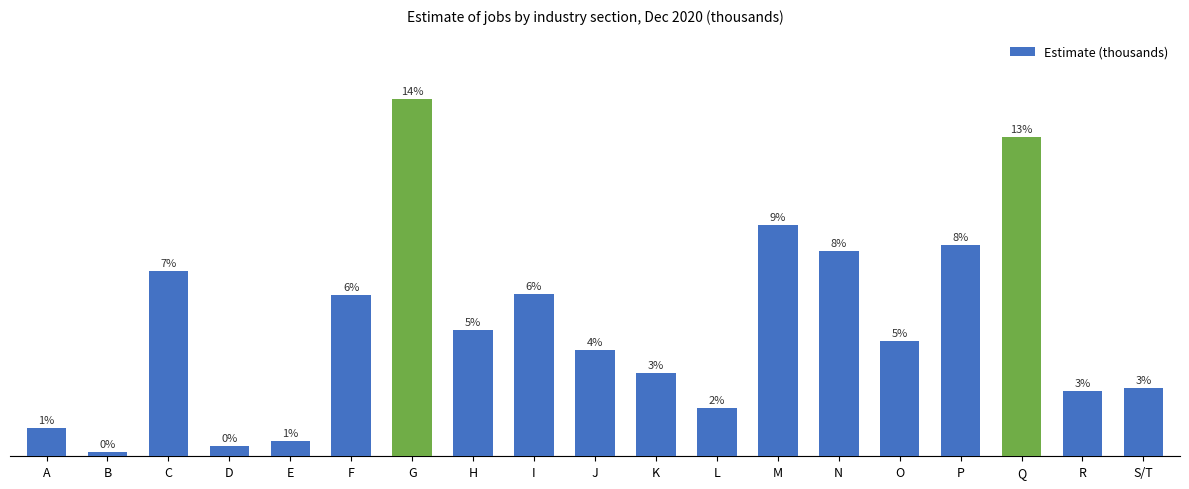

Between J and G, which is larger?

G